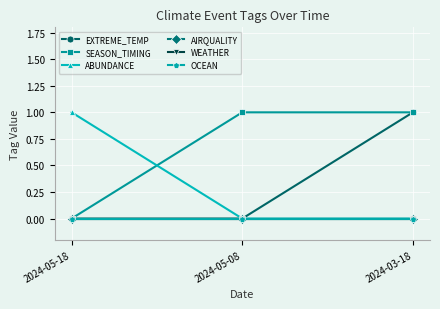

What is the difference between the EXTREME_TEMP values at 2024-05-18 and 2024-03-18?

1